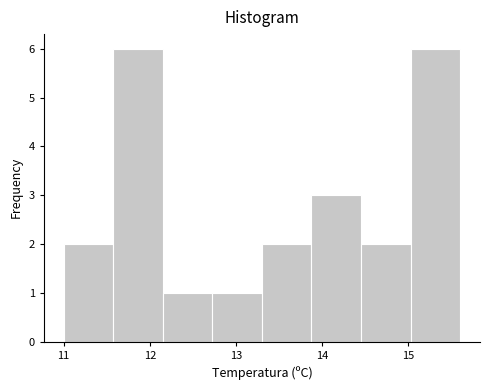

Reading left to right, list every bar in this chart as the range it spans on the x-axis followed by its height. Neither the bar edges nor the heights are printed on the chart, so give them approximately, as read against the axes.

11.0 to 11.6: 2
11.6 to 12.2: 6
12.2 to 12.7: 1
12.7 to 13.3: 1
13.3 to 13.9: 2
13.9 to 14.5: 3
14.5 to 15.0: 2
15.0 to 15.6: 6